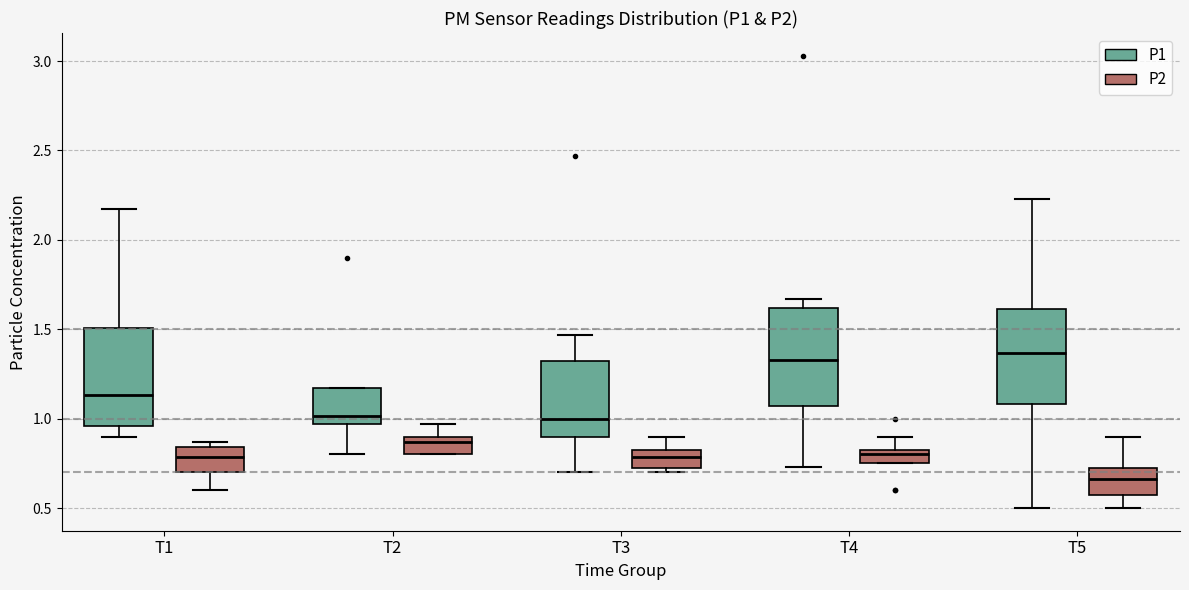

Reading left to right, read every box against the y-axis: the position of its median line, the range the box covers, and the ends of its whiskers. The values are not printed on the chart, so give them approximately, as read against the axis.

T1 (P1): median 1.15, box 0.95 to 1.50, whiskers 0.90 to 2.15
T1 (P2): median 0.80, box 0.70 to 0.85, whiskers 0.60 to 0.85 (just above the box's upper edge)
T2 (P1): median 1.00, box 0.95 to 1.15, whiskers 0.80 to 1.15
T2 (P2): median 0.85, box 0.80 to 0.90, whiskers 0.80 to 0.95
T3 (P1): median 1.00, box 0.90 to 1.30, whiskers 0.70 to 1.45
T3 (P2): median 0.80, box 0.70 to 0.85, whiskers 0.70 (just below the box's lower edge) to 0.90
T4 (P1): median 1.35, box 1.05 to 1.60, whiskers 0.75 to 1.65
T4 (P2): median 0.80, box 0.75 to 0.85, whiskers 0.75 to 0.90
T5 (P1): median 1.35, box 1.10 to 1.60, whiskers 0.50 to 2.25
T5 (P2): median 0.65, box 0.60 to 0.75, whiskers 0.50 to 0.90